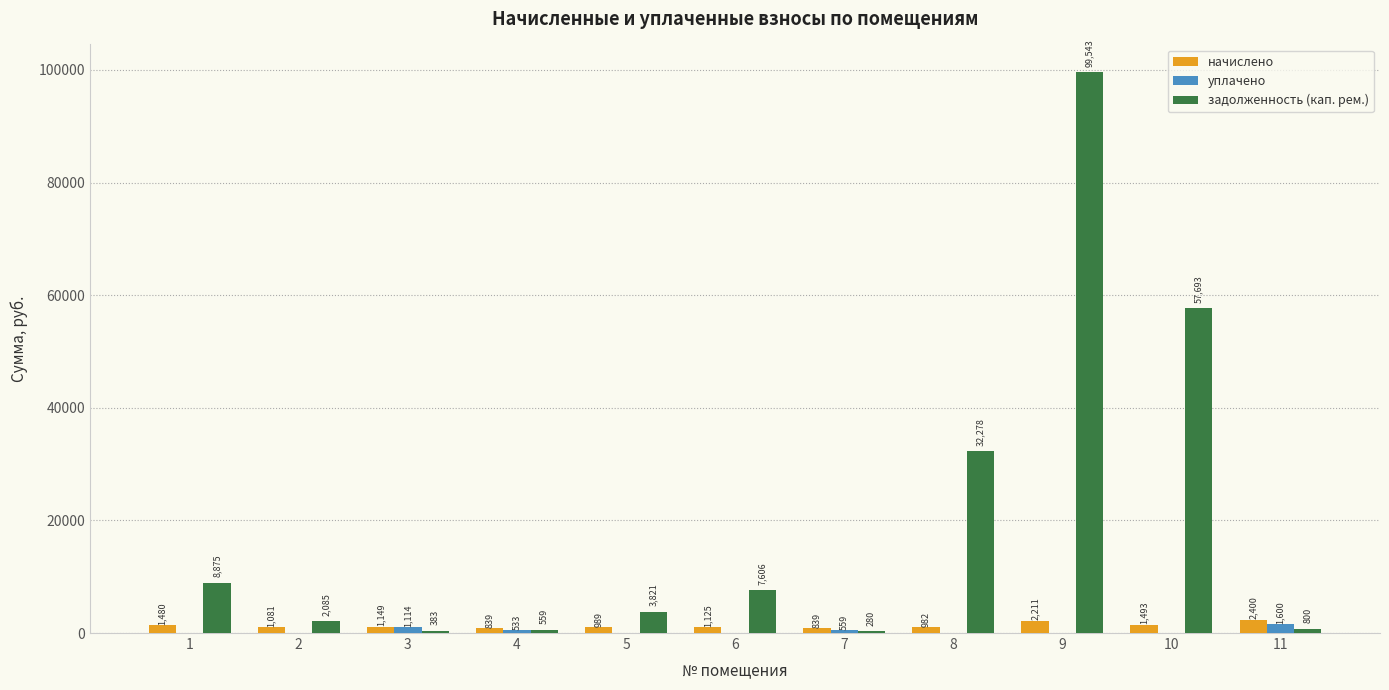

At which label is задолженность (кап. рем.) closest to 49911?

10